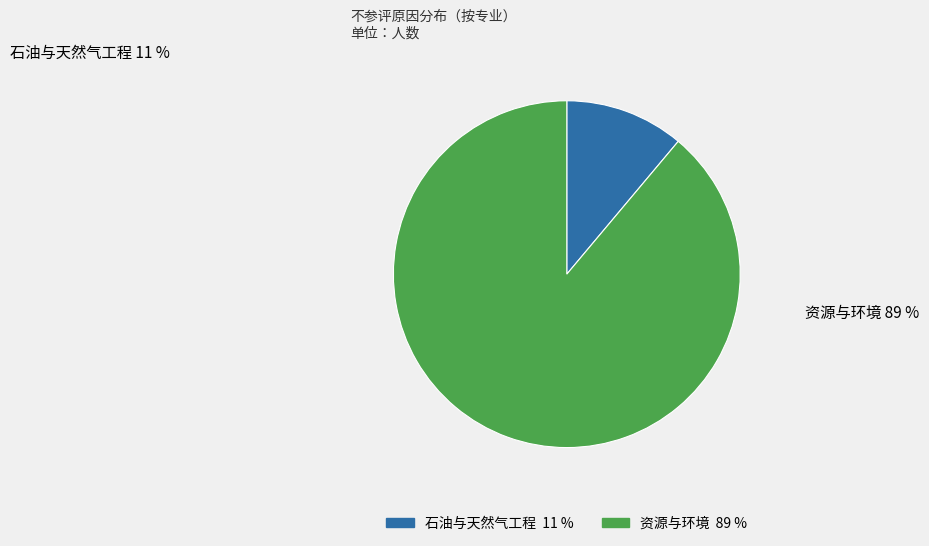

Which slice is the smallest?

石油与天然气工程